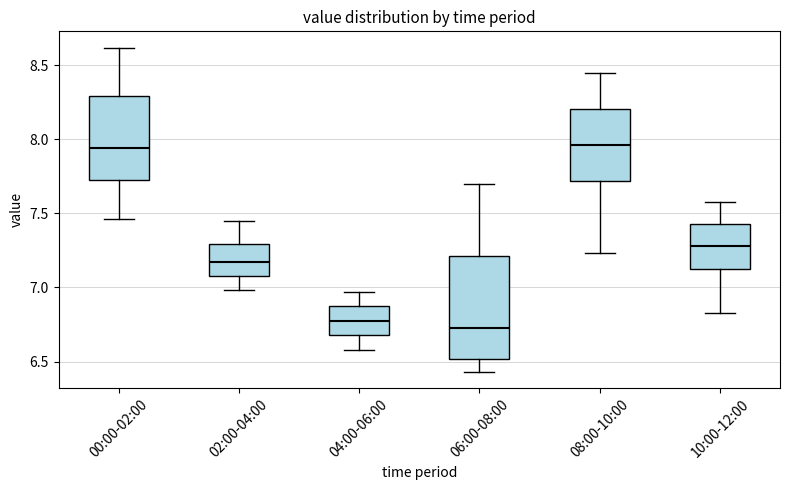

Reading left to right, transcribe this box plot: for each box, give where its median line is, the range the box spans, and where its two whiskers end, as read against the y-axis. The values are not printed on the chart, so give them approximately, as read against the axis.

00:00-02:00: median 7.95, box 7.75 to 8.30, whiskers 7.45 to 8.60
02:00-04:00: median 7.20, box 7.10 to 7.30, whiskers 7.00 to 7.45
04:00-06:00: median 6.80, box 6.70 to 6.85, whiskers 6.60 to 6.95
06:00-08:00: median 6.75, box 6.50 to 7.20, whiskers 6.45 to 7.70
08:00-10:00: median 7.95, box 7.70 to 8.20, whiskers 7.25 to 8.45
10:00-12:00: median 7.30, box 7.10 to 7.45, whiskers 6.85 to 7.60